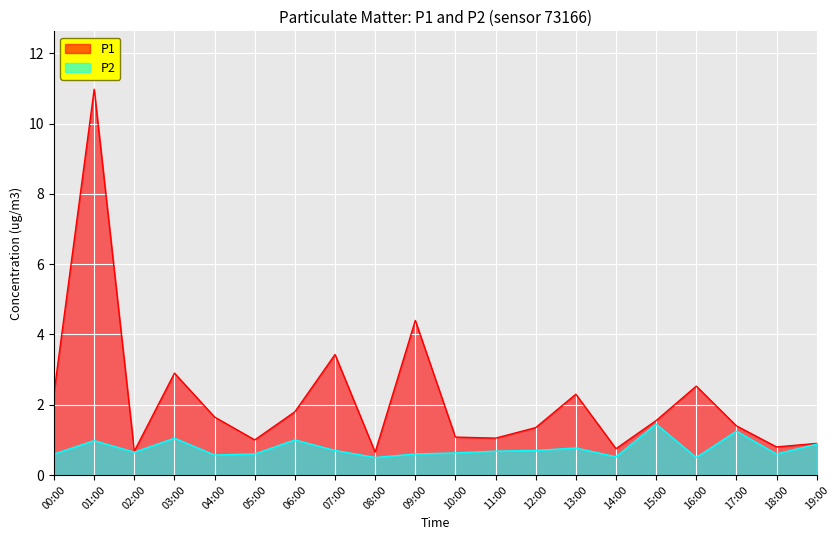

The P1 series shows 1.8 at 10:00. True or false?

False